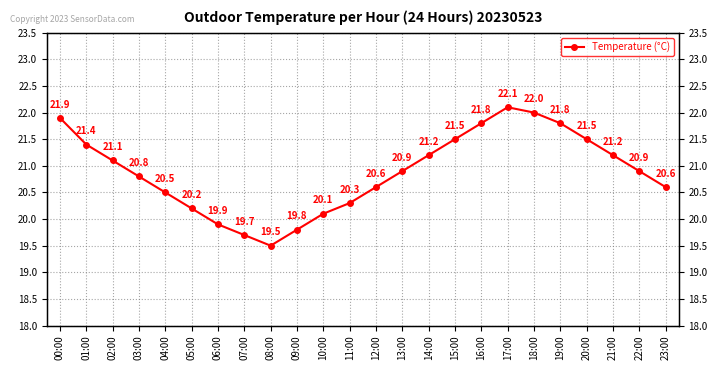

The value at 10:00 is 7.1. True or false?

False